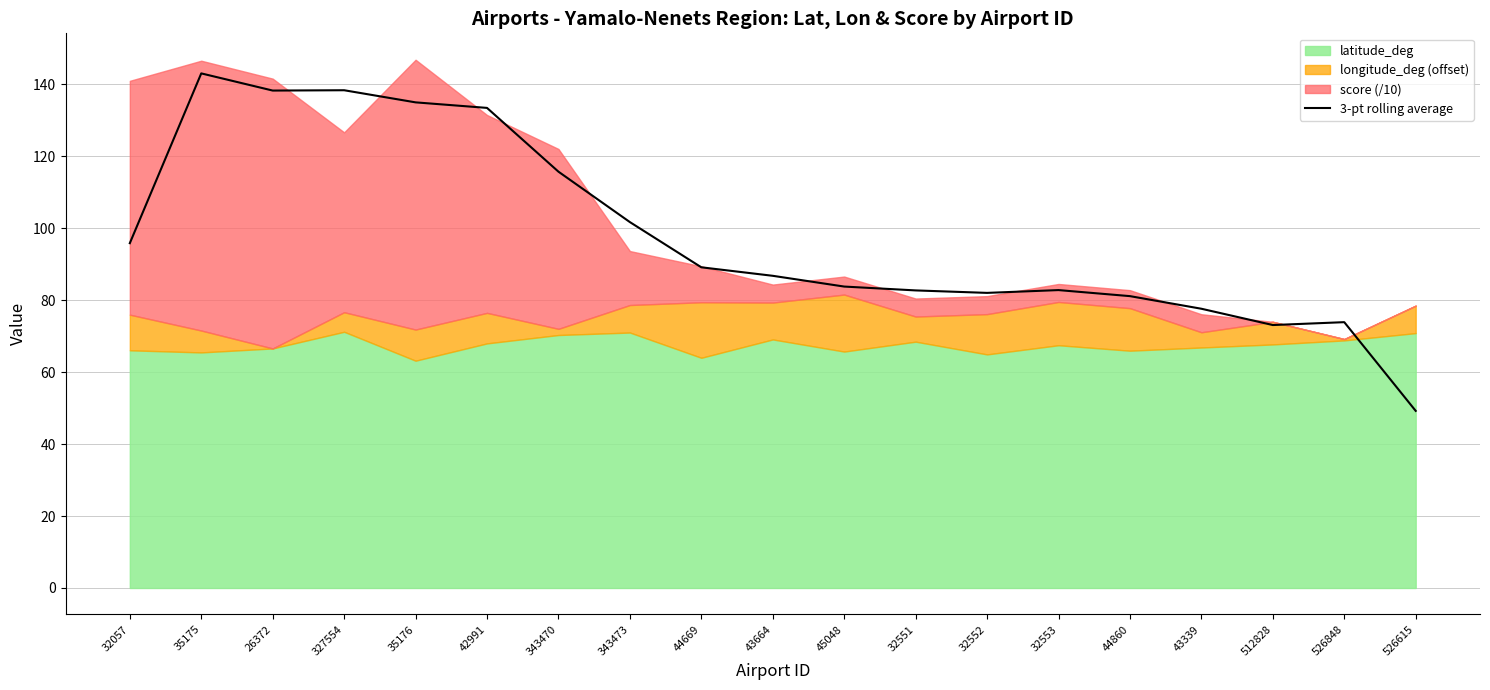

What is the change in value from 26372 to 526848?

-64.4